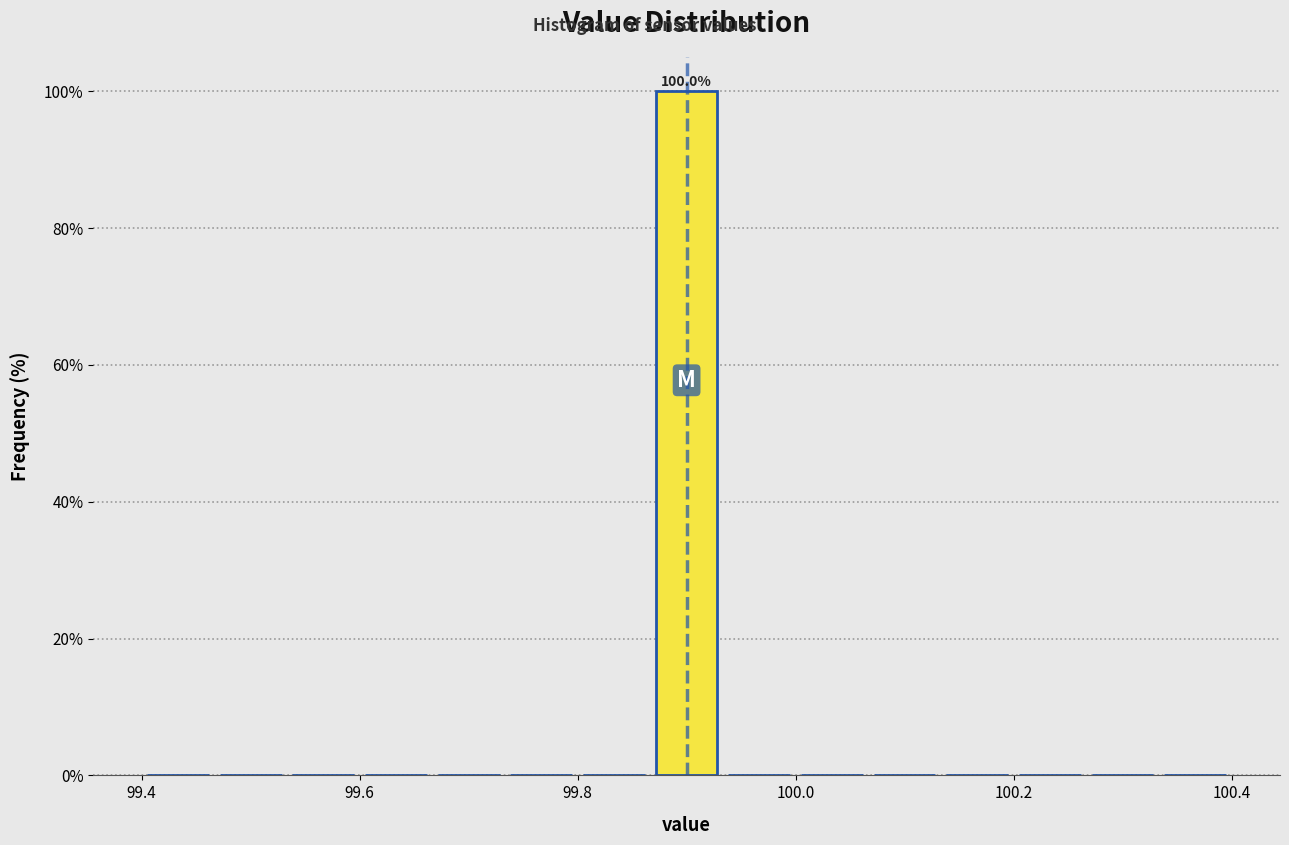

Around what value on the x-axis is the tallest bar? Give the approximate position of its centre, as read against the axis.

99.90